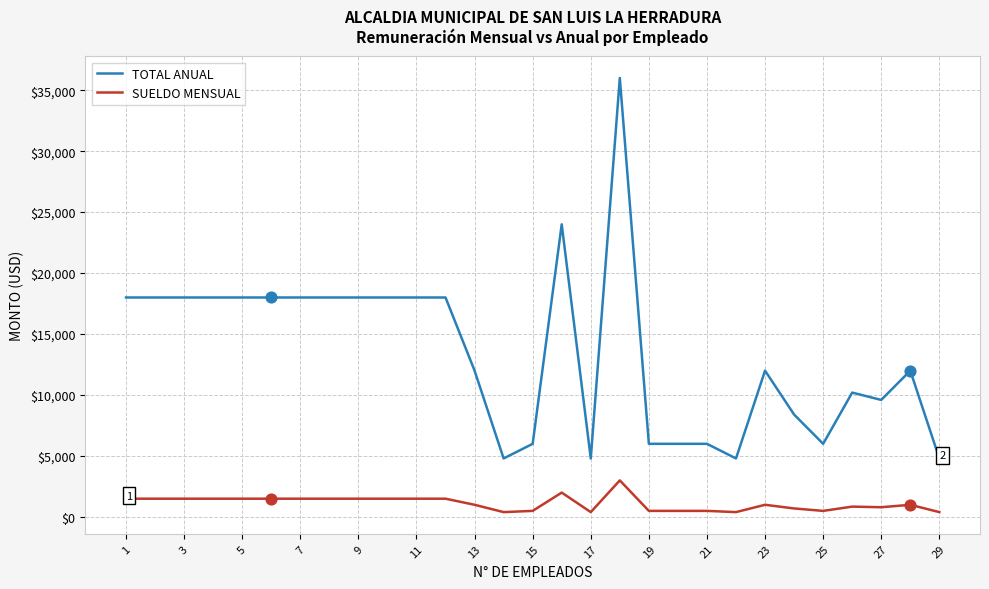

True or false: TOTAL ANUAL and SUELDO MENSUAL cross at least once.

False